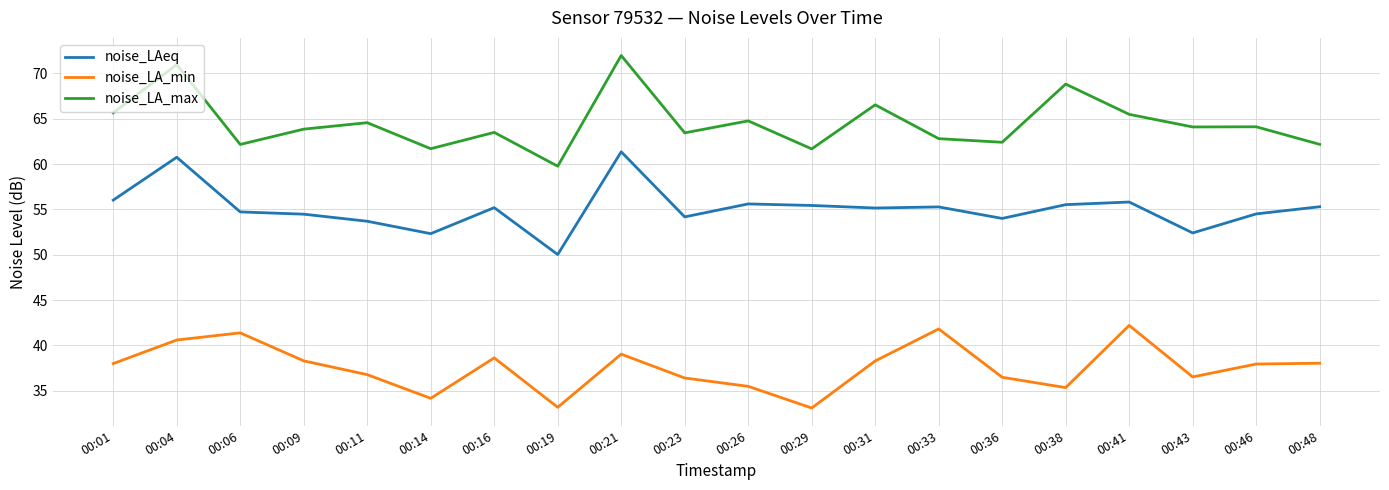

At which category does noise_LA_min reach its first local peak?

00:06